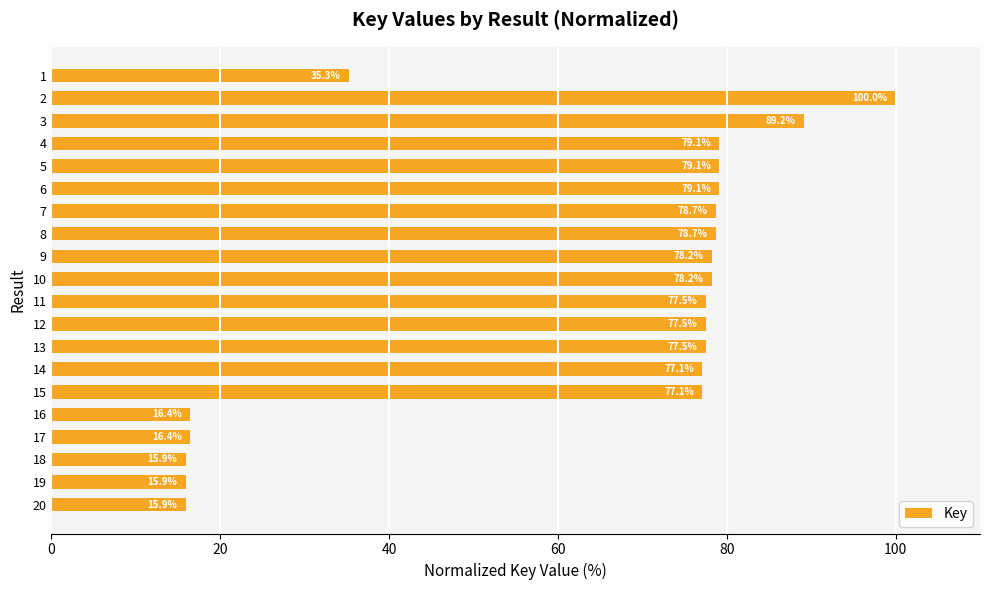

True or false: the data shows 78.7 at 8.

True